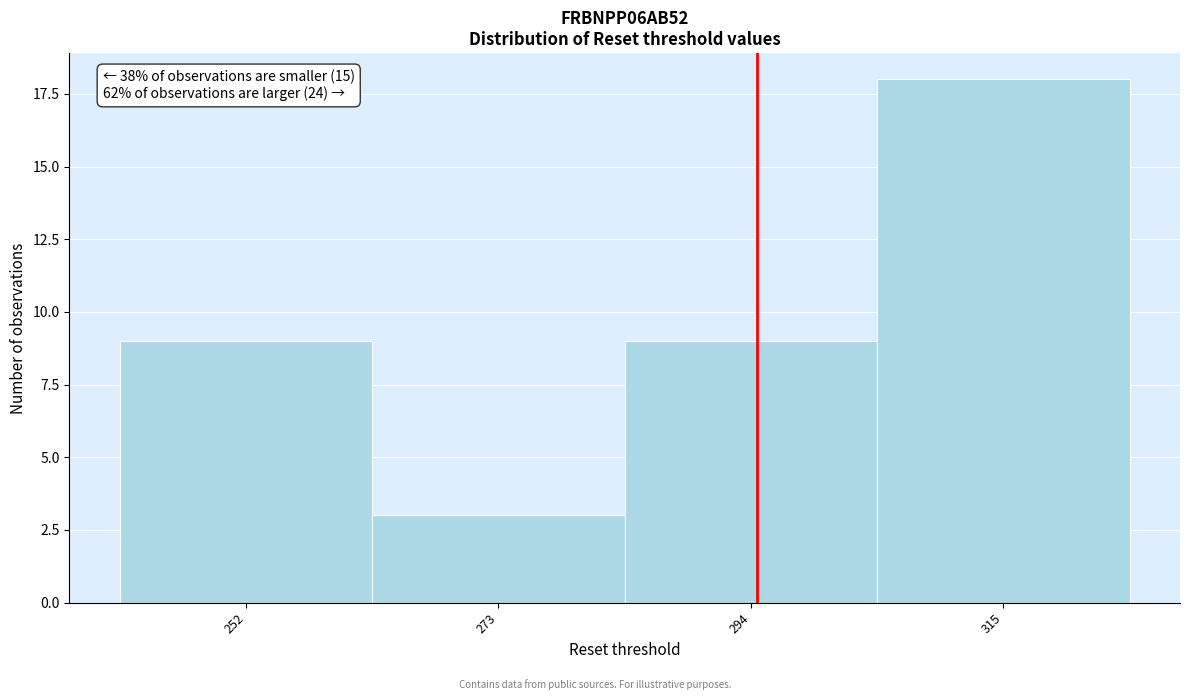

Reading left to right, what are all the values shown in this chart?

252=9	273=3	294=9	315=18